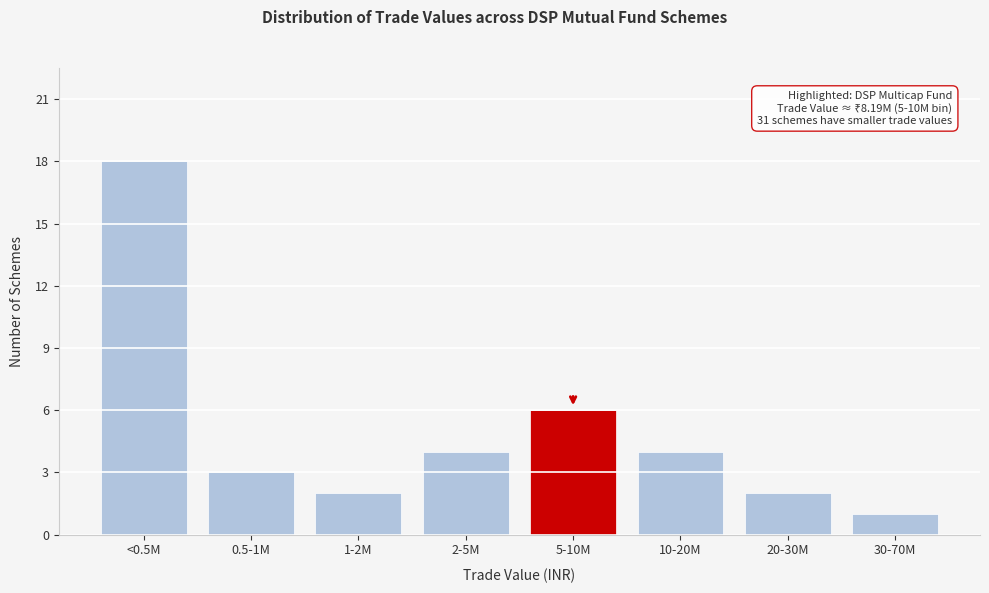

Reading right to left, what are all the values shown in this chart?

30-70M=1	20-30M=2	10-20M=4	5-10M=6	2-5M=4	1-2M=2	0.5-1M=3	<0.5M=18